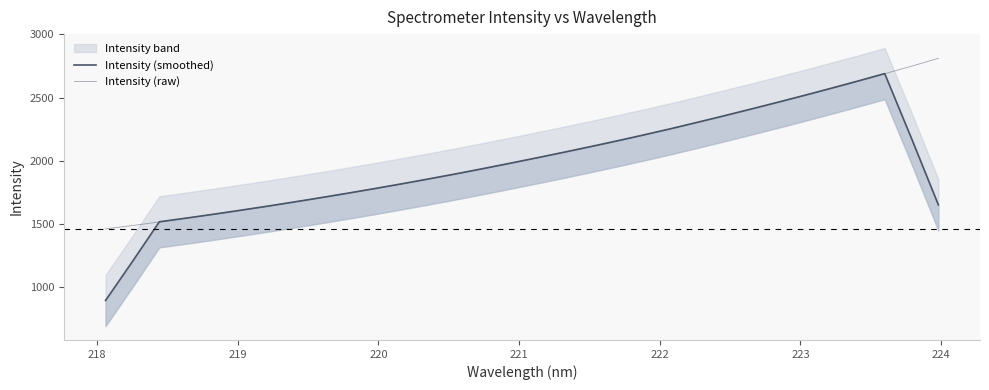

What is the difference between the second highest and minimum values in the Intensity (smoothed) series?

1738.6